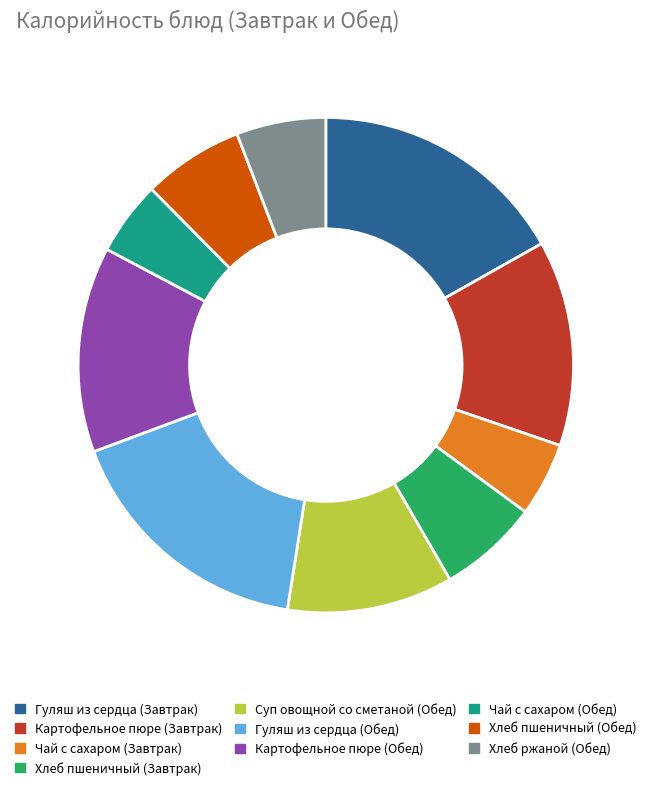

Is there any slice that represents more than half of the pie?

No